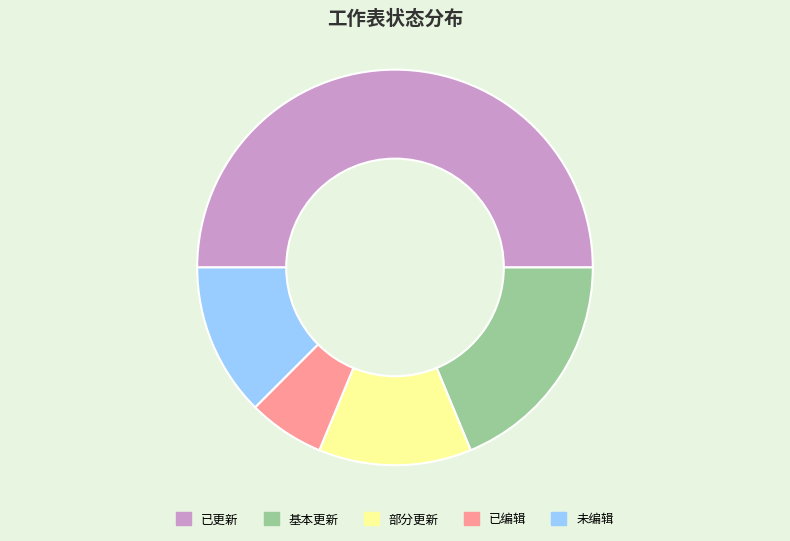

What is the ratio of the value at 基本更新 to the value at 已更新?

0.4